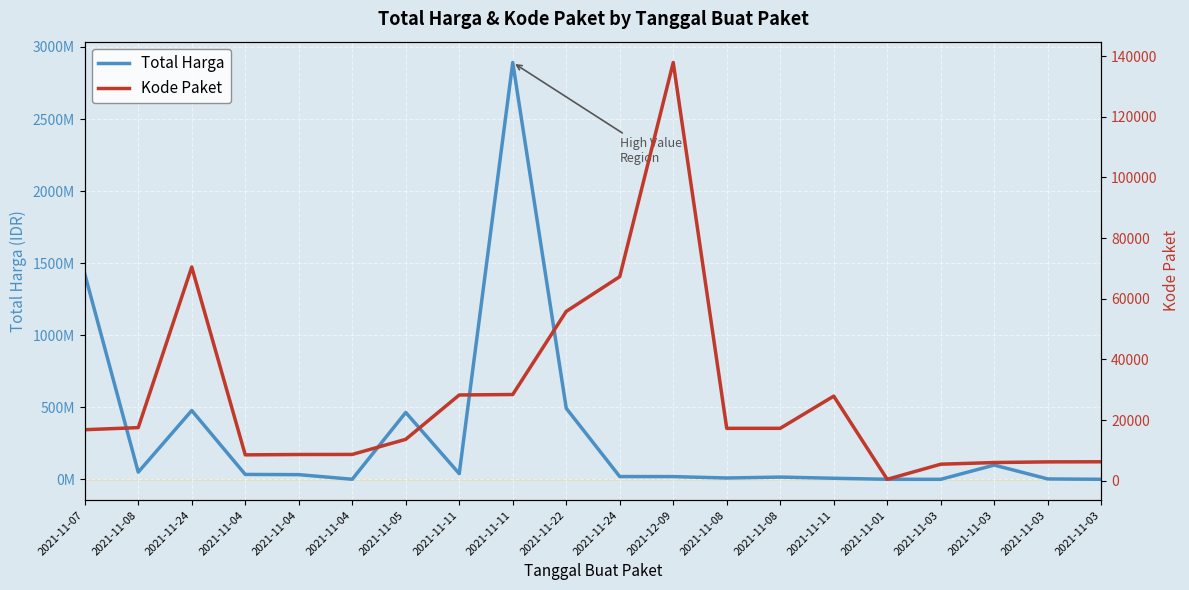

What is the label of the 11th point from the left?

2021-11-24